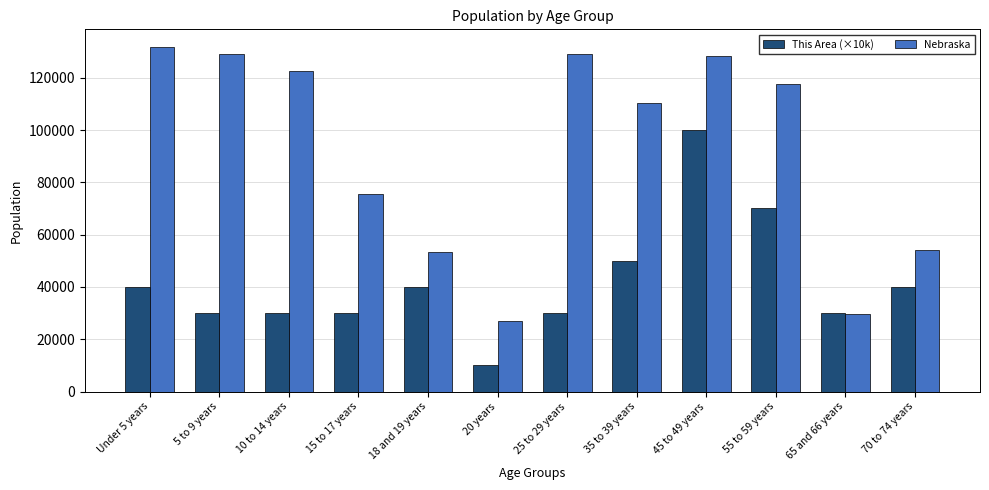

What is the sum of all Nebraska values?

1108906